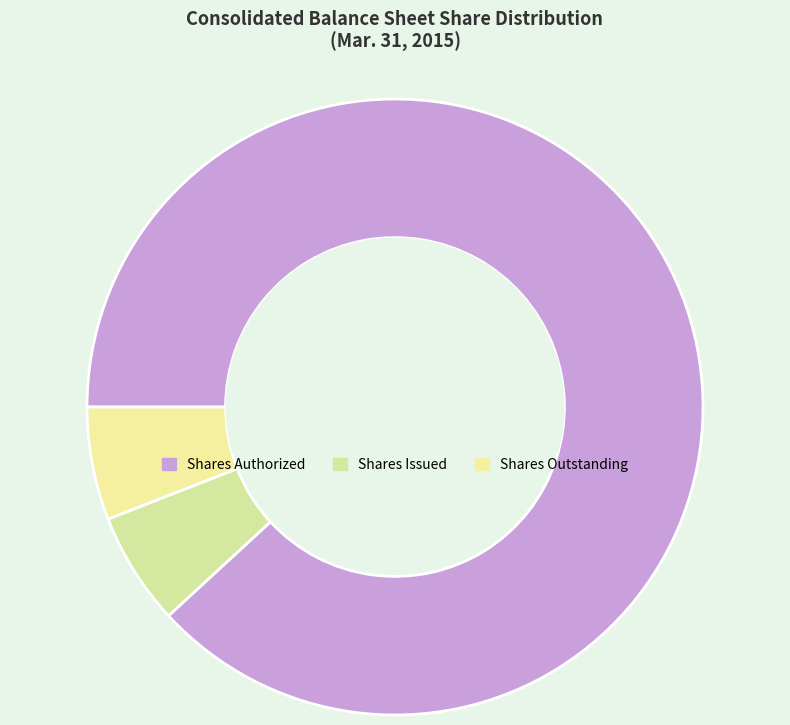

How many slices are in this pie chart?

3